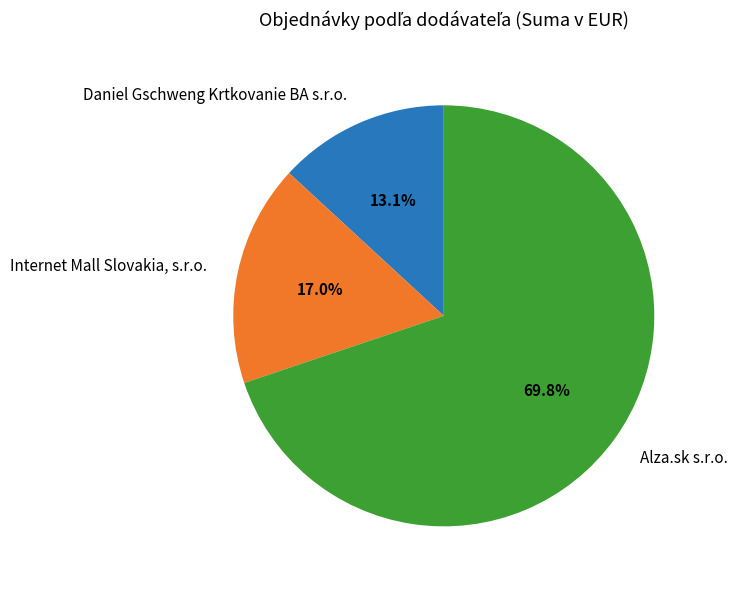

To the nearest percent, what portion does Internet Mall Slovakia, s.r.o. represent?

17%